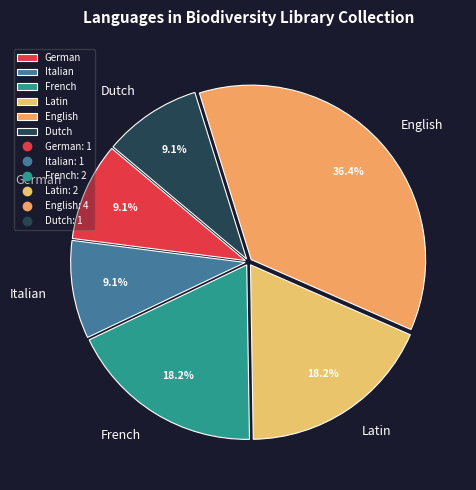

Is there a majority slice in this chart?

No